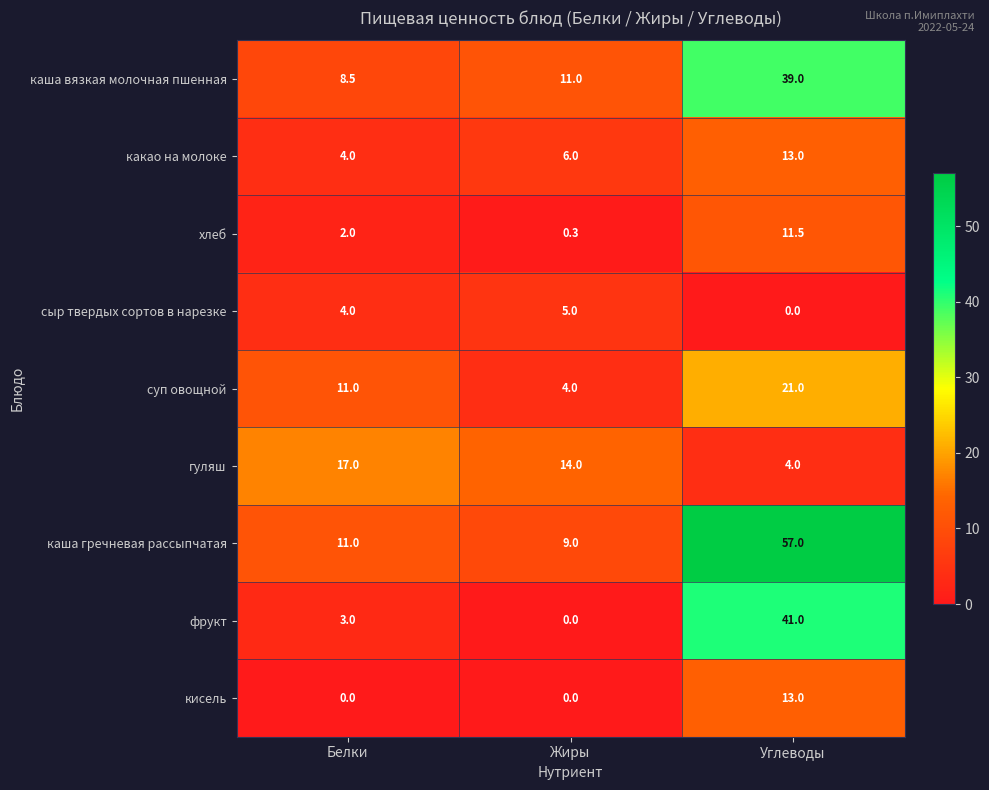

What is the sum of all хлеб values?

13.8